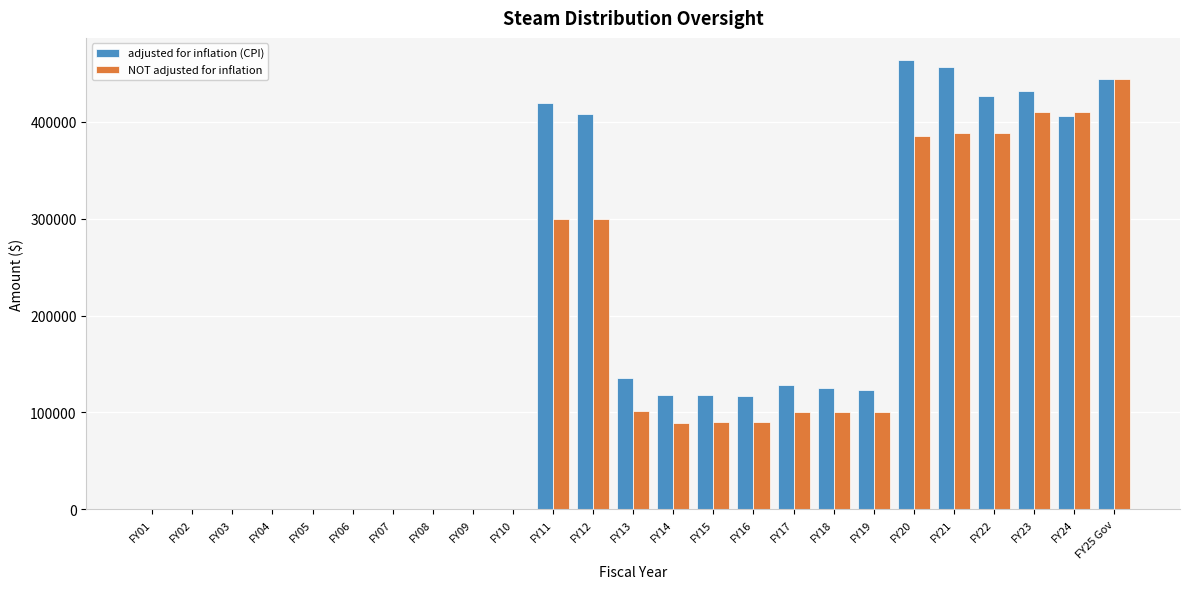

Which series changed the most between FY05 and FY17?

adjusted for inflation (CPI)